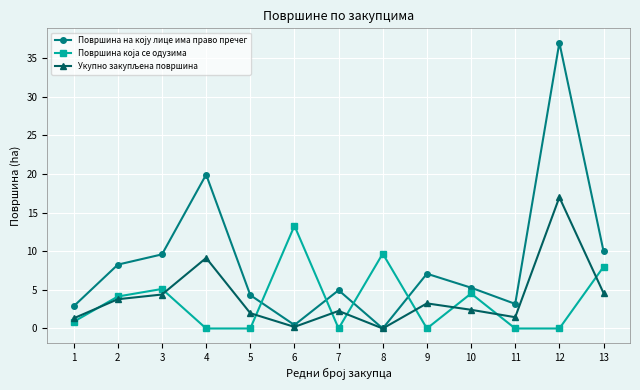

At which category is the sum across all series the highest?

12